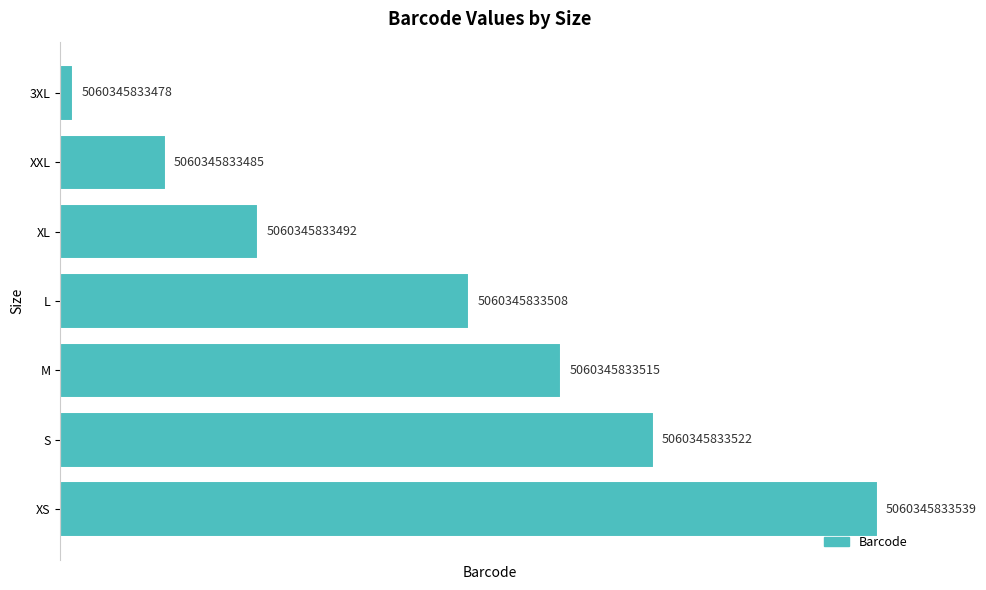

How many bars are there in total?

7